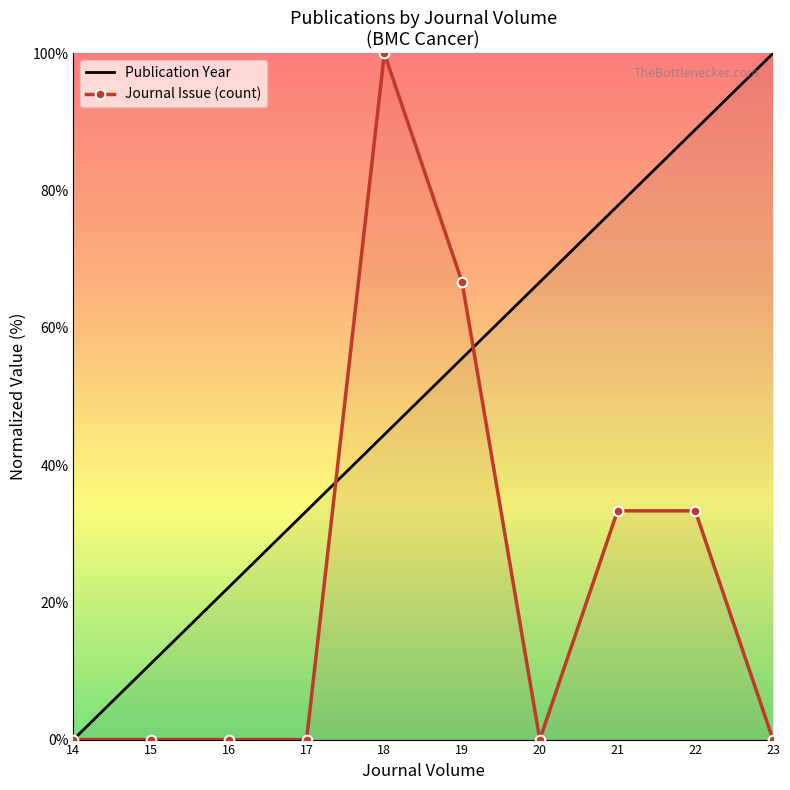

True or false: Journal Issue (count) has a value of 0.0 at 15.

True